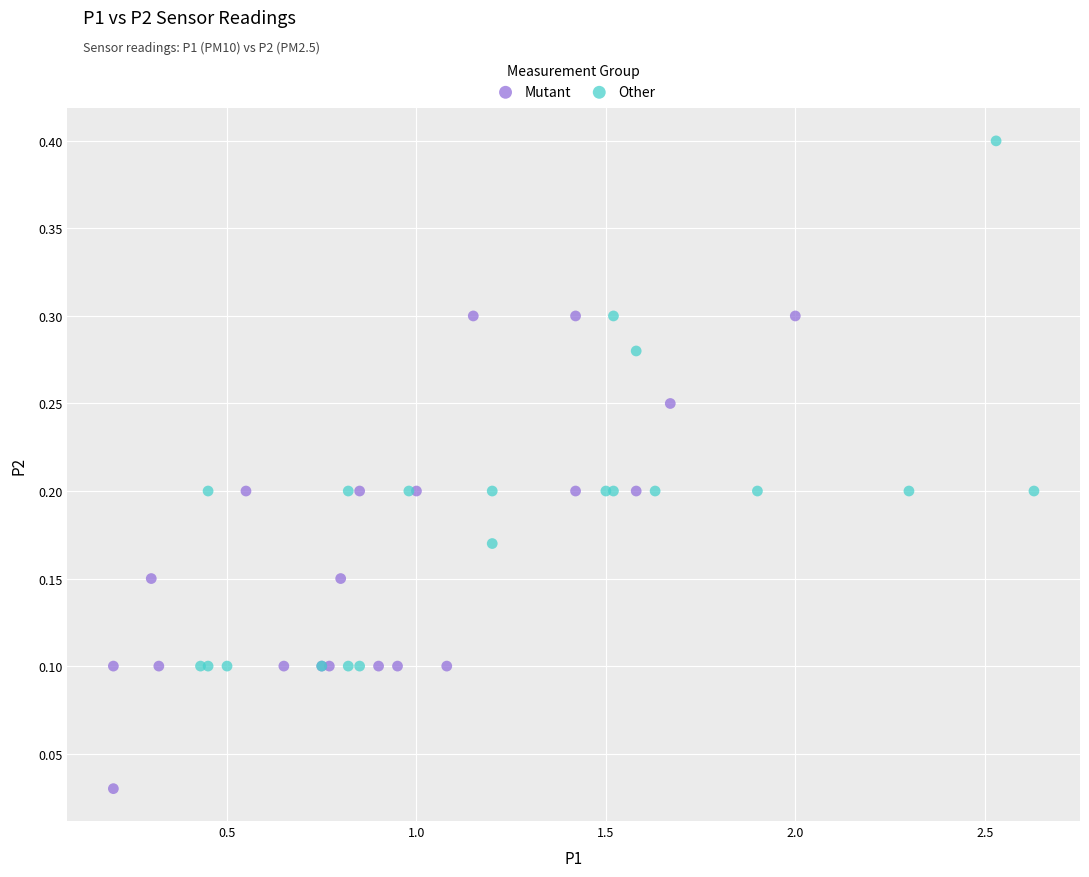

Which series reaches the minimum Y coordinate?

Mutant